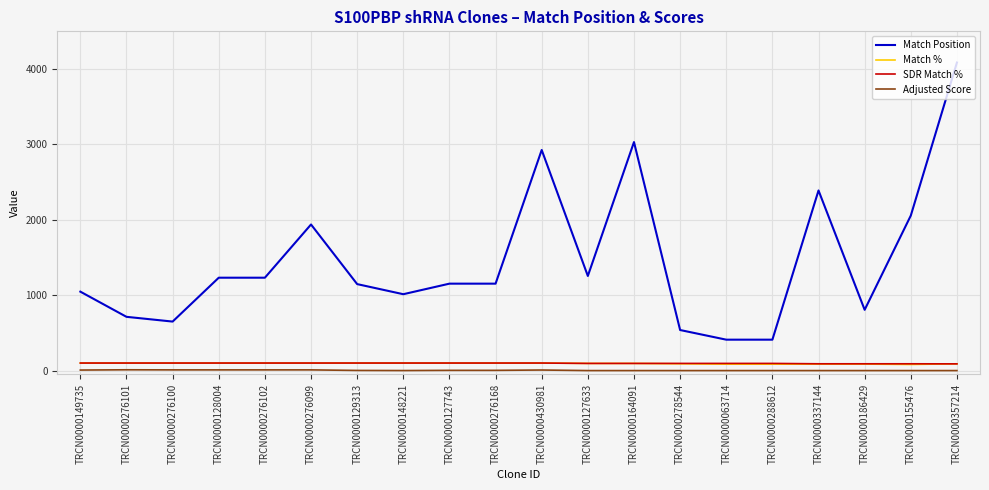

What is the difference between the maximum and second lowest values in the Adjusted Score series?

10.5